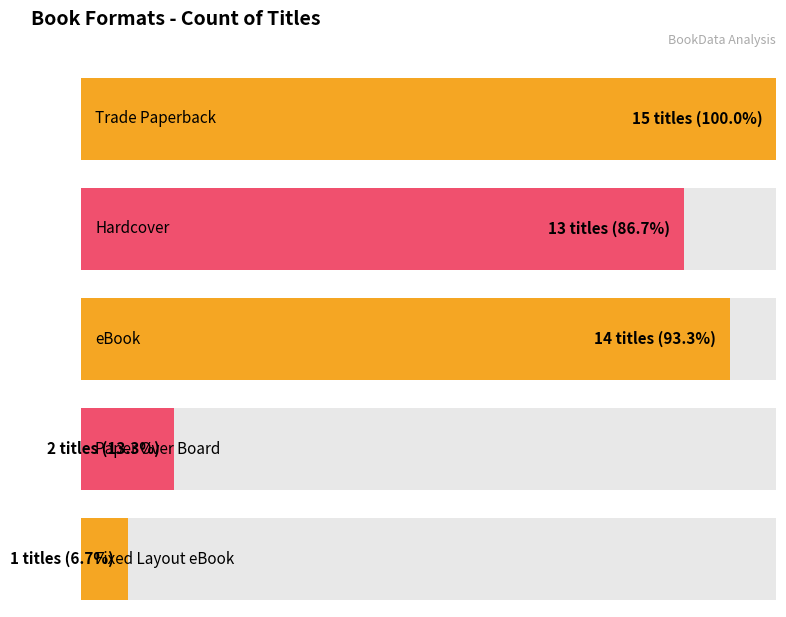

What is the greatest value displayed?

15